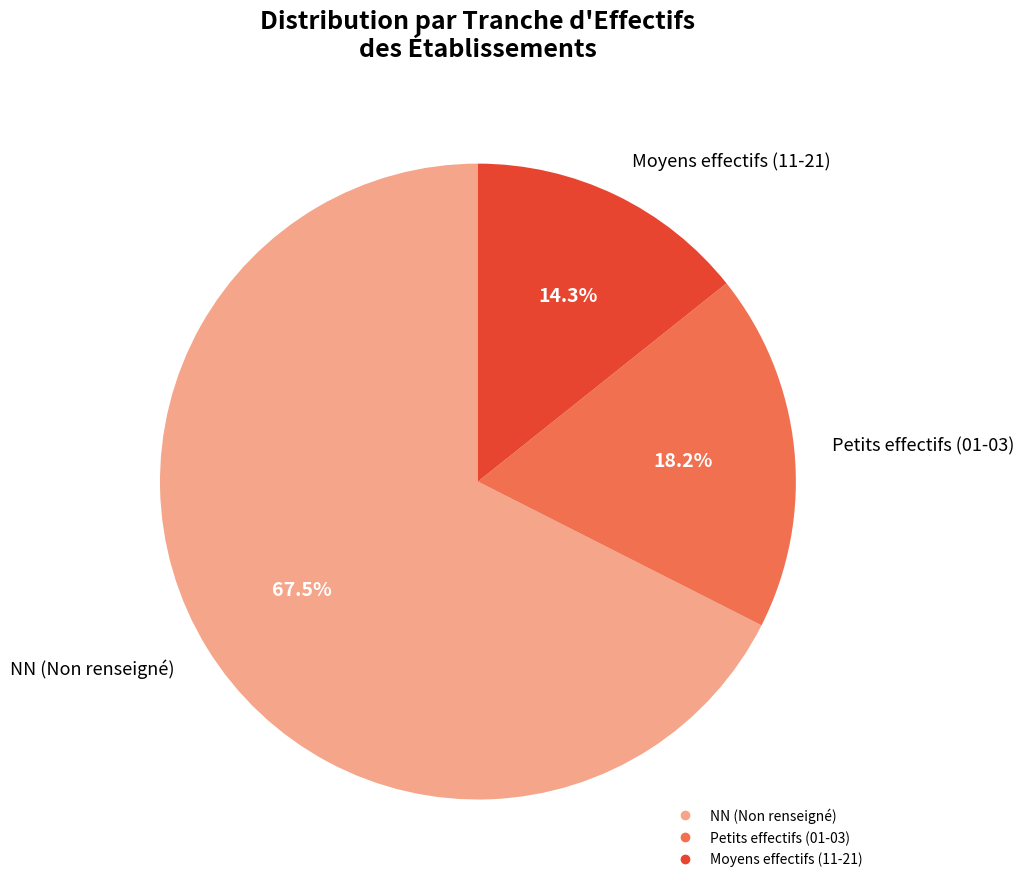

Is there a majority slice in this chart?

Yes